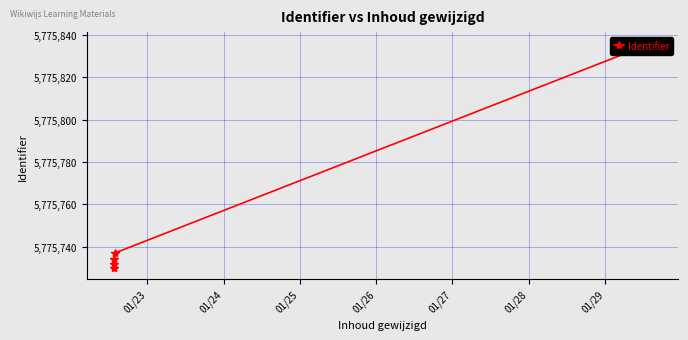

What is the sum of all values?

28878769